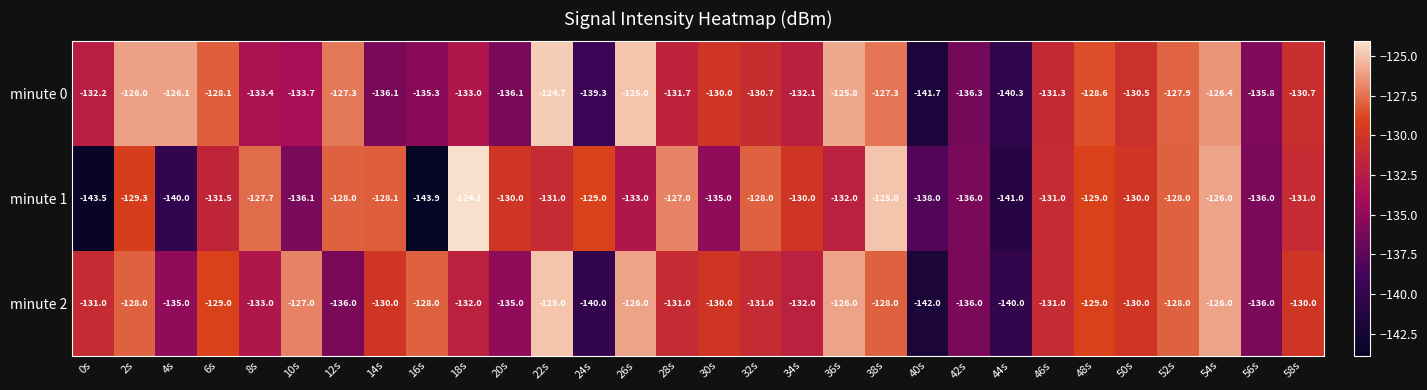

What is the difference between the highest and lowest values at 50s?

0.5